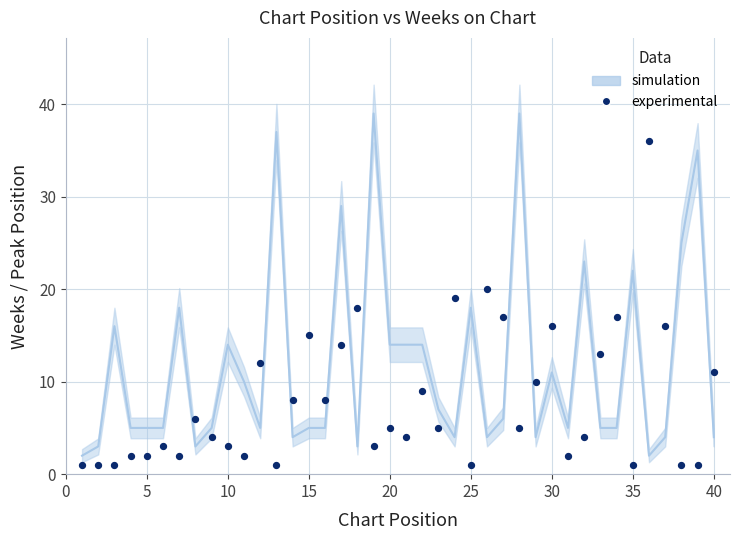

What is the range of X values (max minus min)?

39